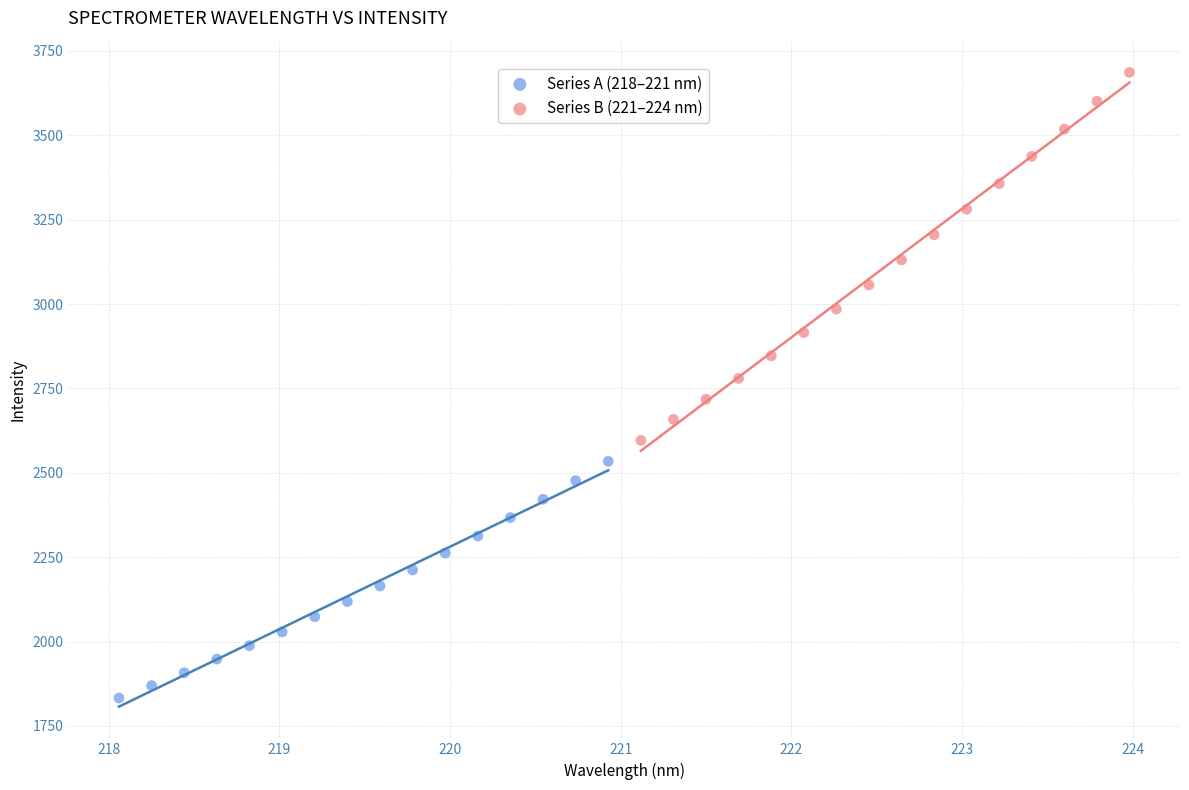

Which series reaches the maximum Y coordinate?

Series B (221–224 nm)